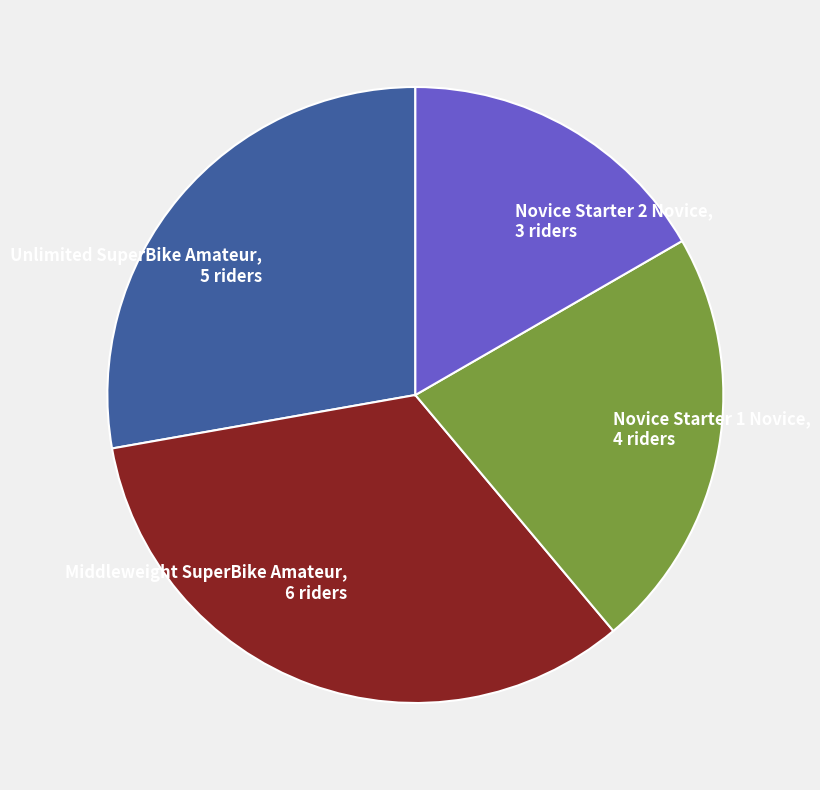

What is the largest slice in the pie chart?

Middleweight SuperBike Amateur